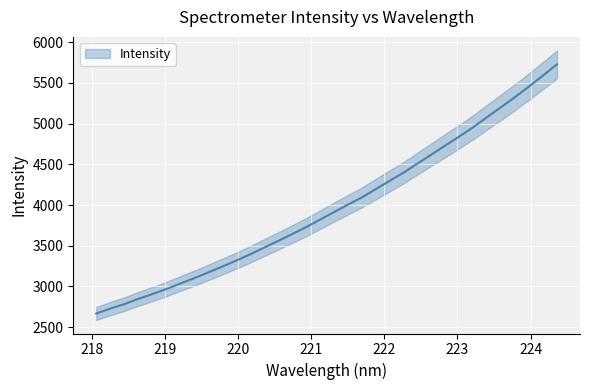

Does the chart display data point markers on the line(s)?

No